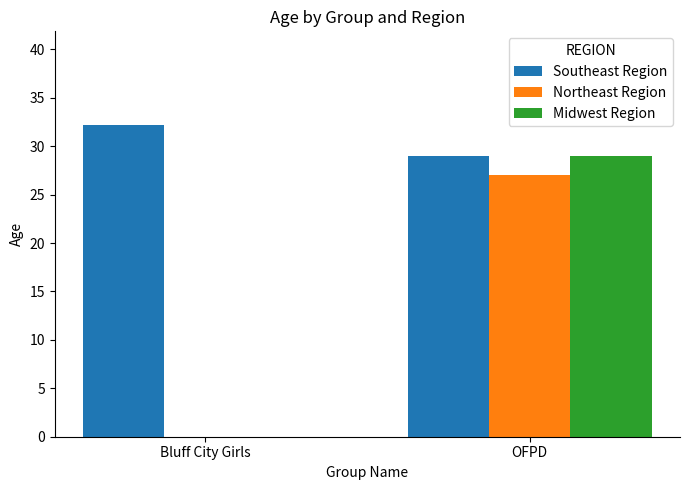

At which category is the sum across all series the highest?

OFPD